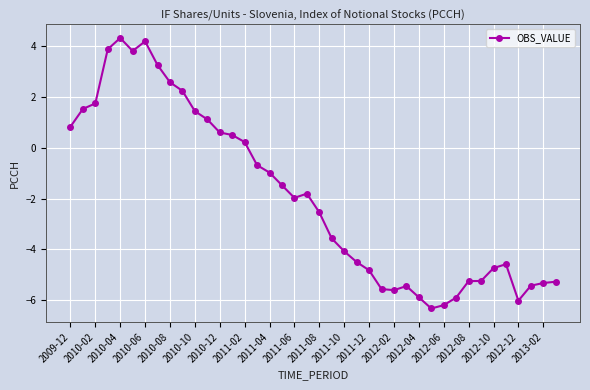

What is the minimum value shown in the chart?

-6.3